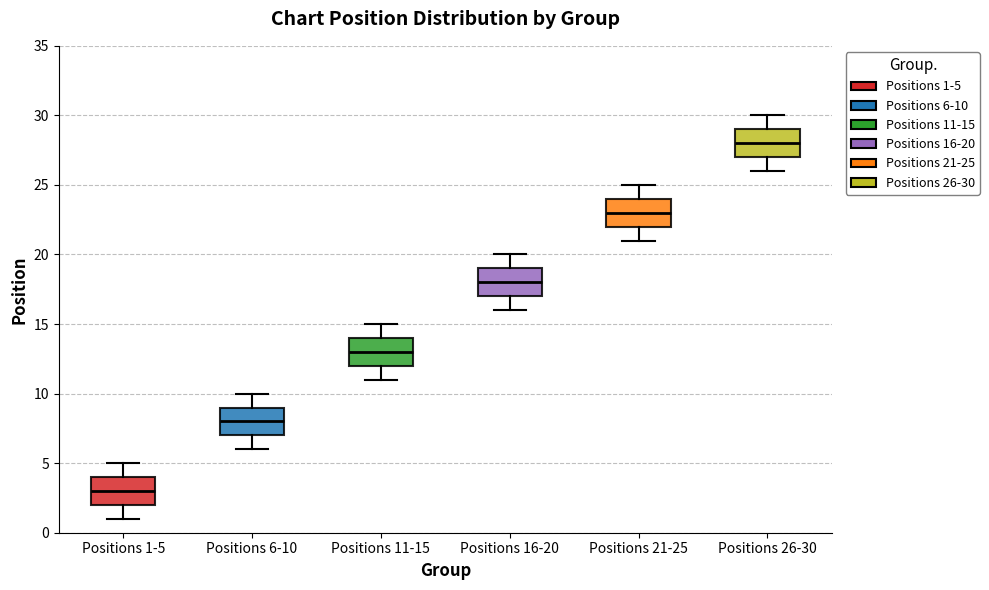

Which box's median line is the lowest?

Positions 1-5